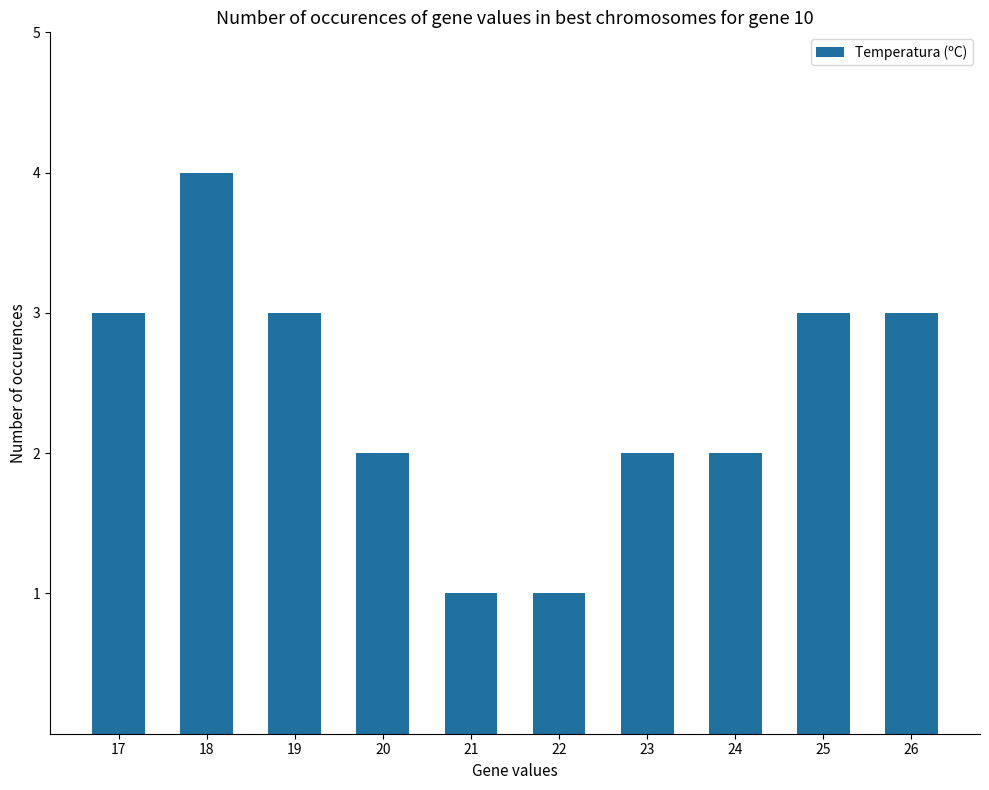

What is the ratio of the value at 22 to the value at 24?

0.5